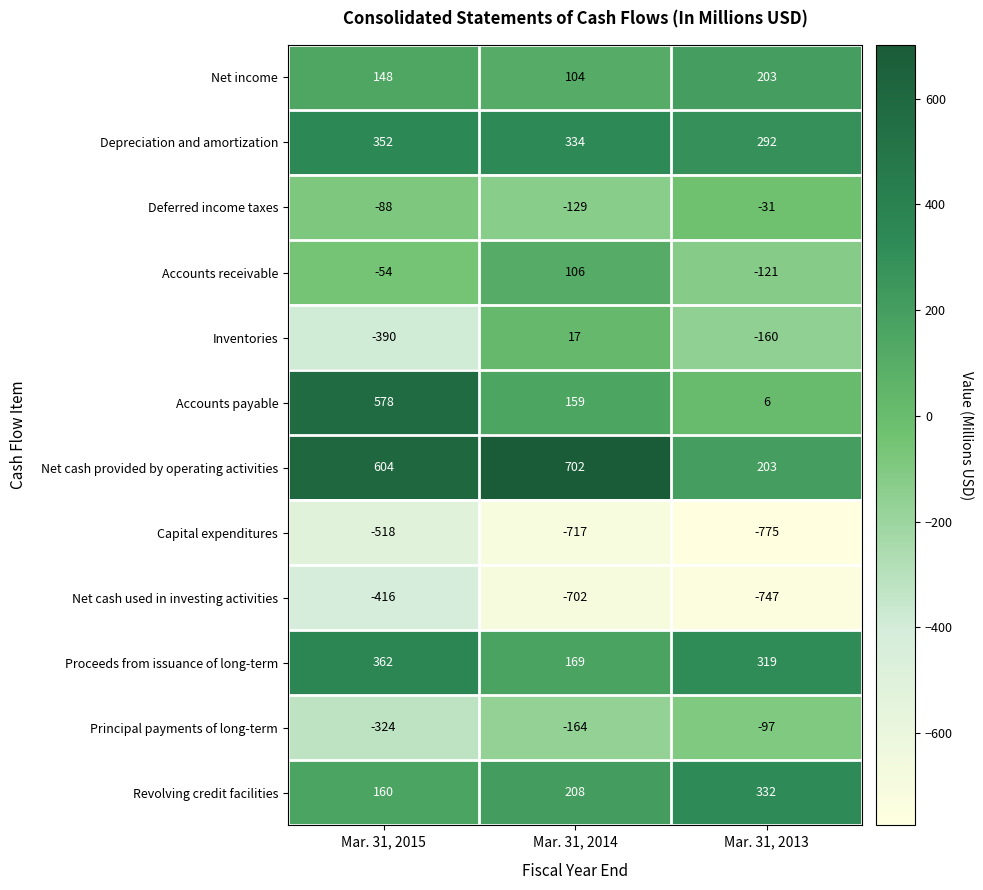

What is the difference between the Revolving credit facilities values at Mar. 31, 2015 and Mar. 31, 2014?

48